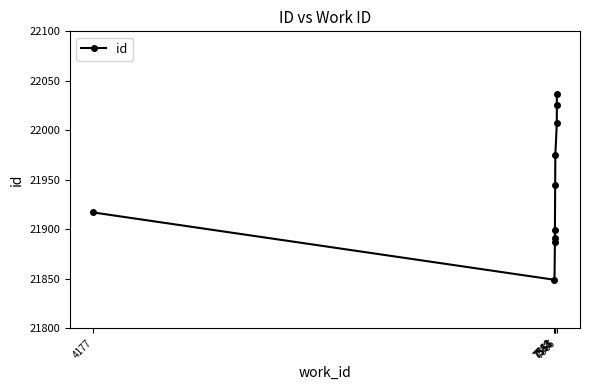

Which has a higher value, 7565 or 7554?

7565